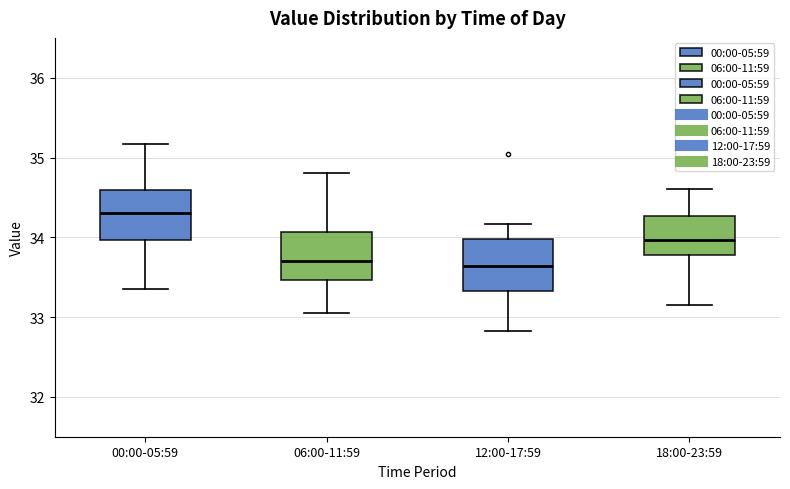

Reading left to right, transcribe this box plot: for each box, give where its median line is, the range the box spans, and where its two whiskers end, as read against the y-axis. The values are not printed on the chart, so give them approximately, as read against the axis.

00:00-05:59: median 34.3, box 34.0 to 34.6, whiskers 33.4 to 35.2
06:00-11:59: median 33.7, box 33.5 to 34.1, whiskers 33.1 to 34.8
12:00-17:59: median 33.6, box 33.3 to 34.0, whiskers 32.8 to 34.2
18:00-23:59: median 34.0, box 33.8 to 34.3, whiskers 33.2 to 34.6